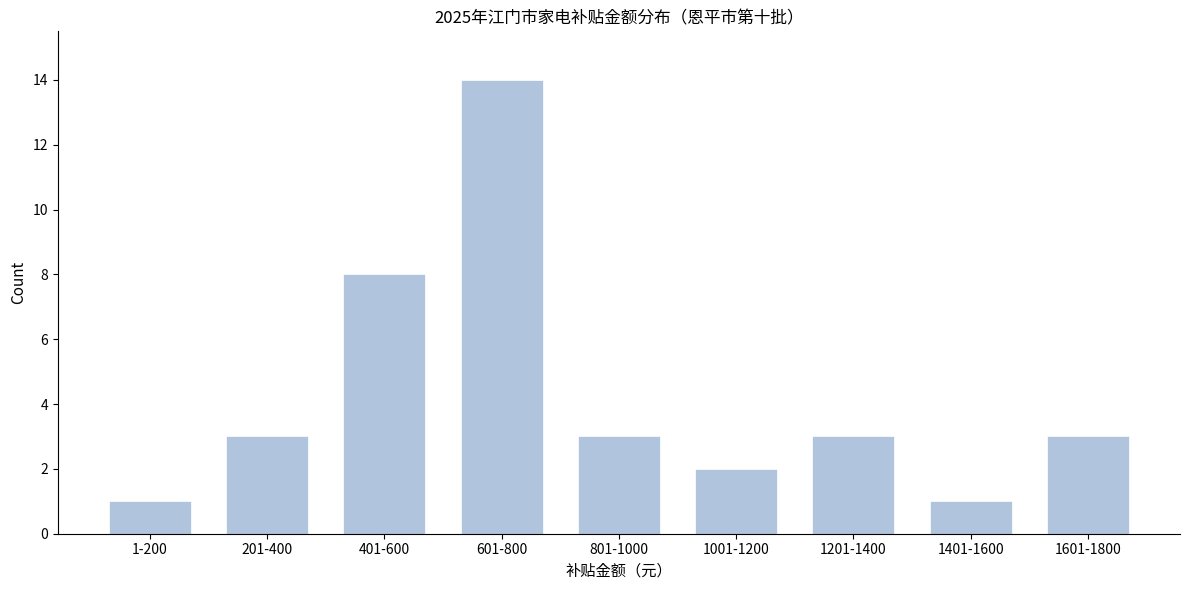

Reading left to right, extract all data points from this chart.

1-200=1	201-400=3	401-600=8	601-800=14	801-1000=3	1001-1200=2	1201-1400=3	1401-1600=1	1601-1800=3